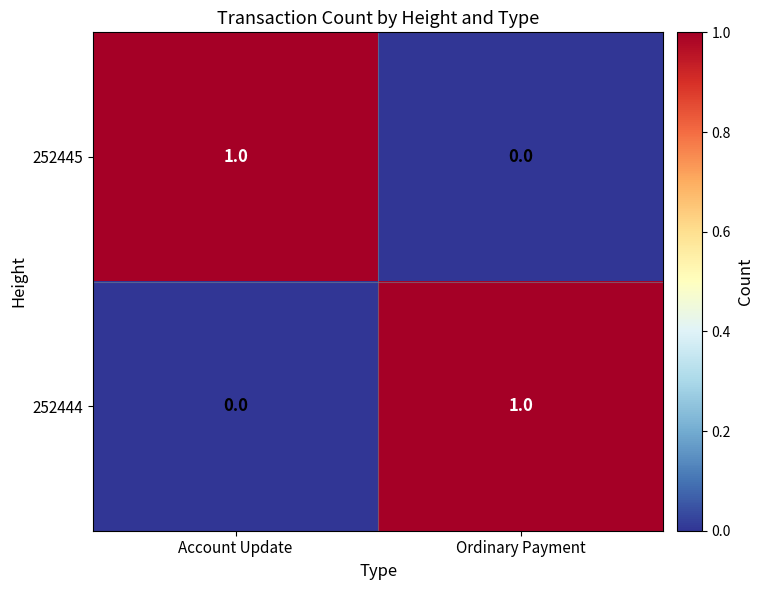

How many distinct data groups are displayed?

2